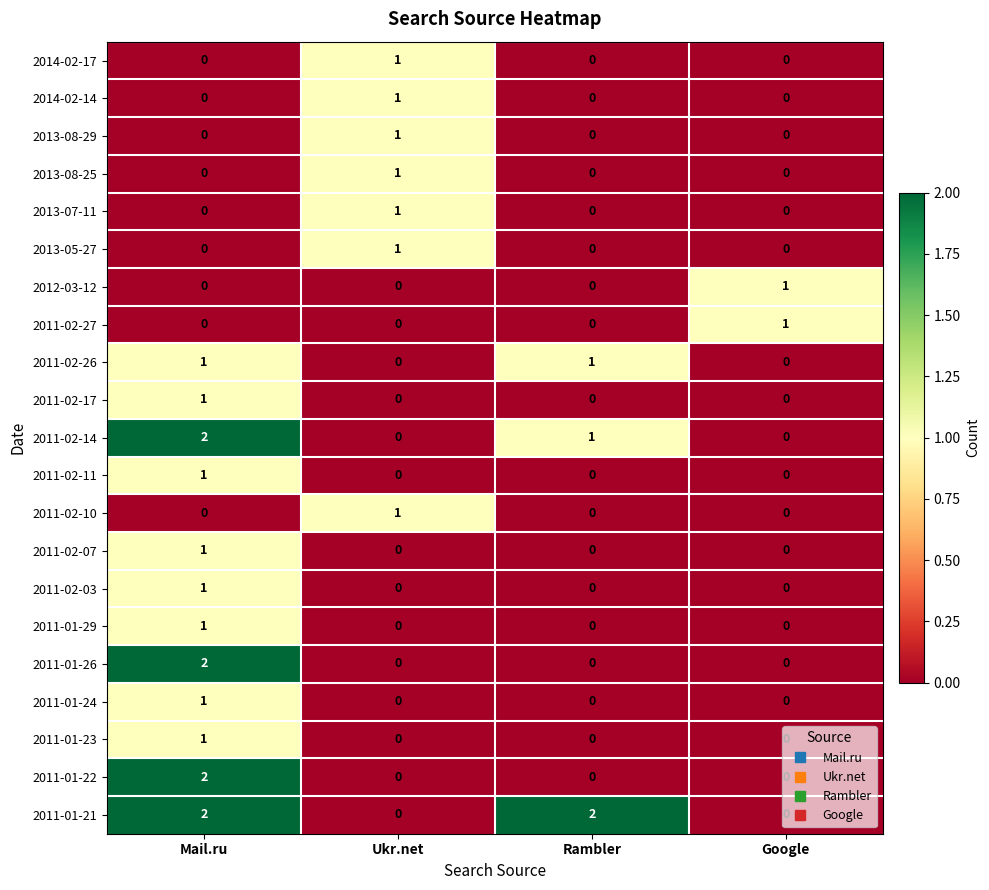

Is the value of 2011-02-17 at Rambler greater than the value of 2012-03-12 at Google?

No